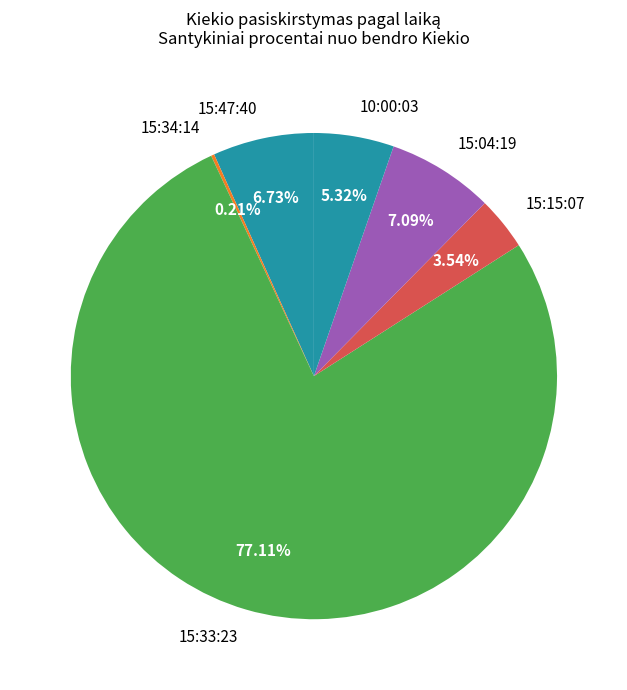

Is there a majority slice in this chart?

Yes